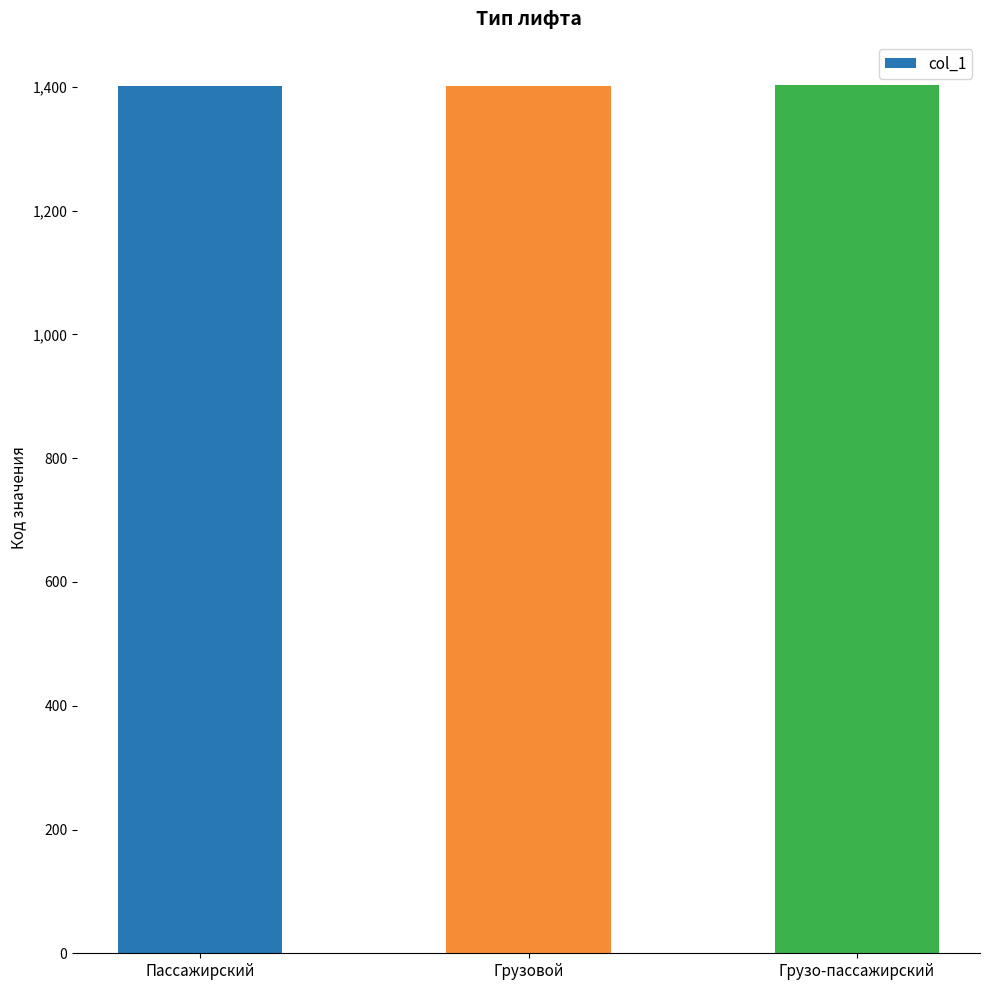

What is the average value?

1402